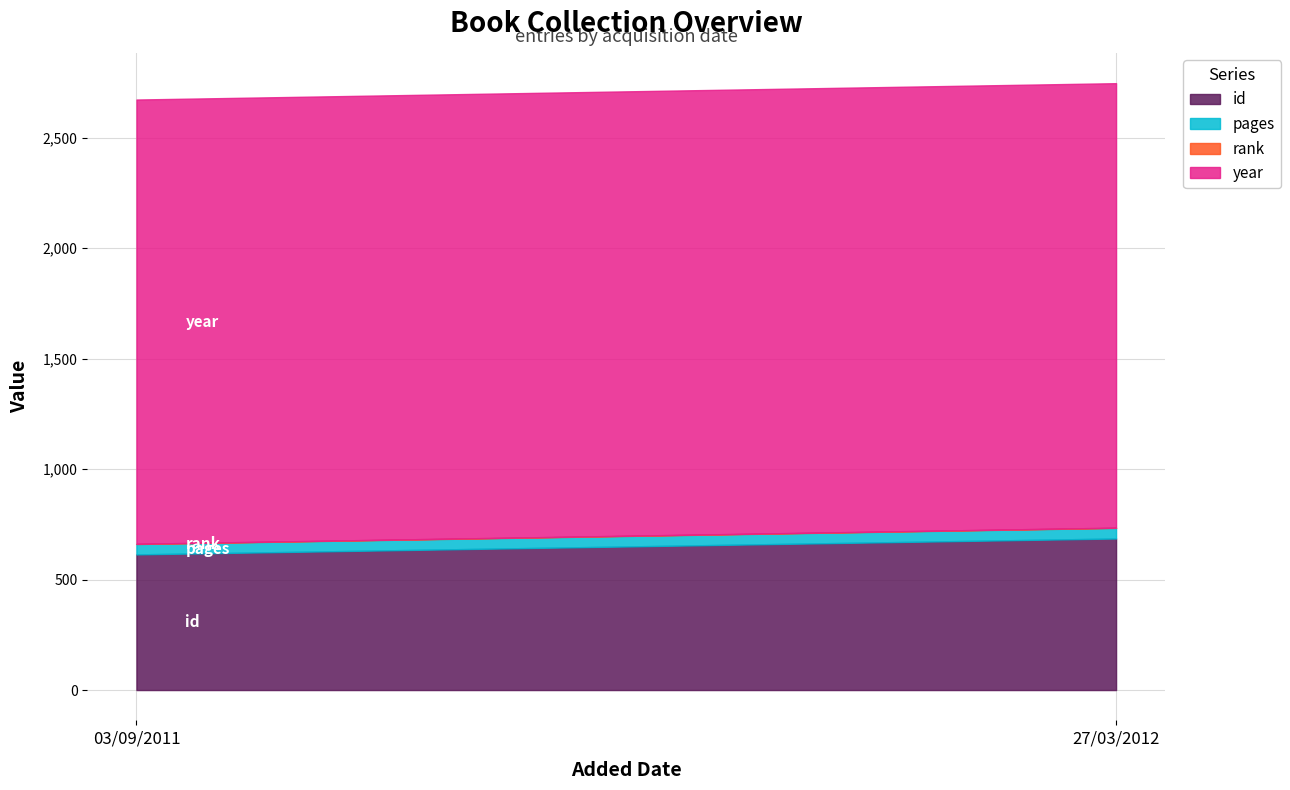

Which category has the highest value in the rank series?

03/09/2011